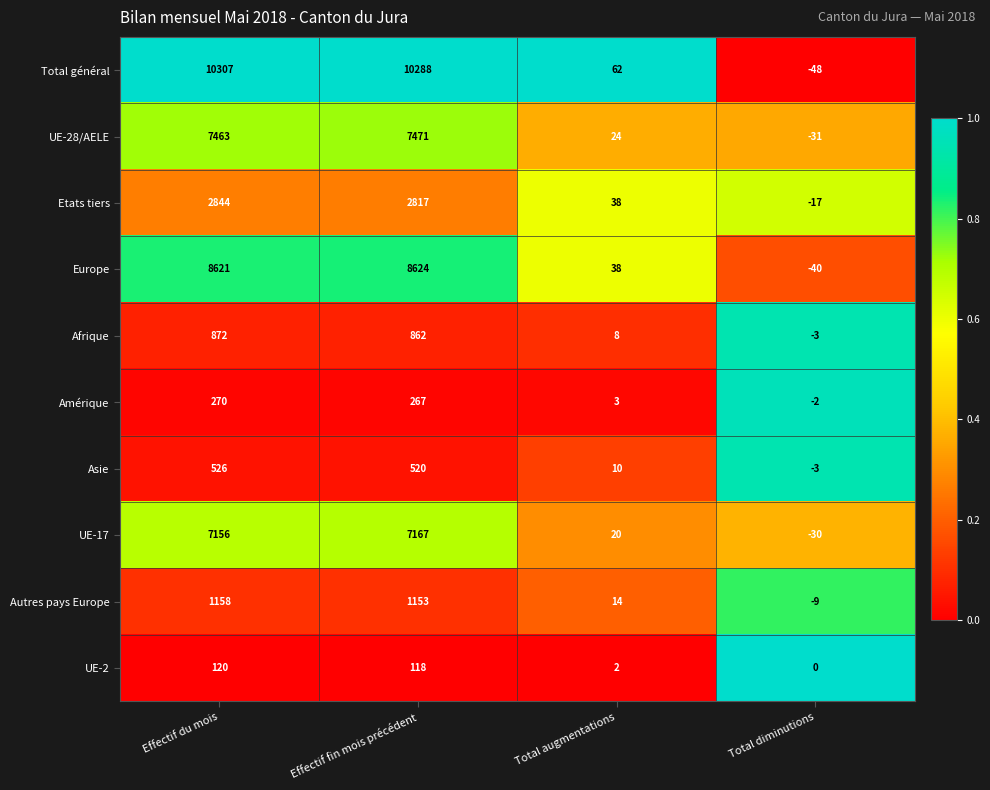

At which label does UE-2 reach its minimum?

Total diminutions